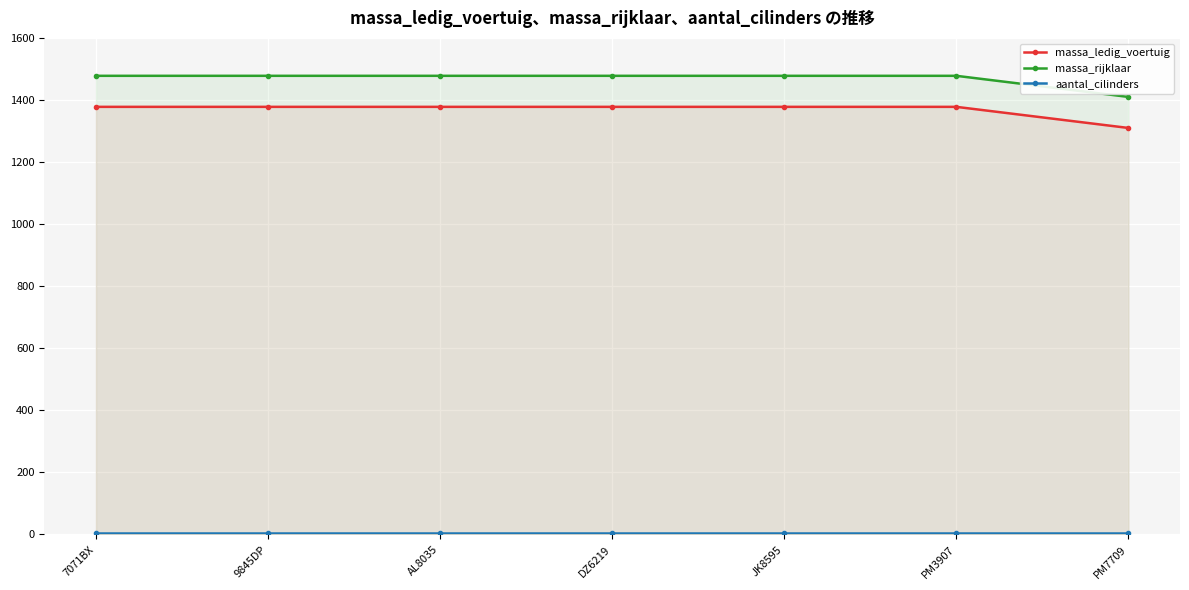

The value of massa_rijklaar at JK8595 is 1478. True or false?

True